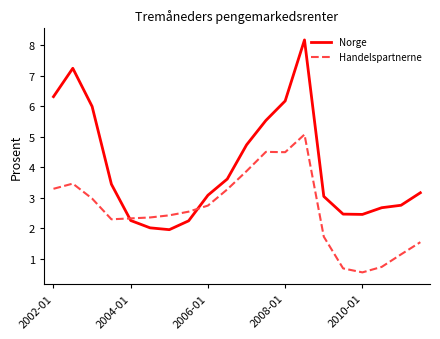

Which series has the largest total across all categories?

Norge